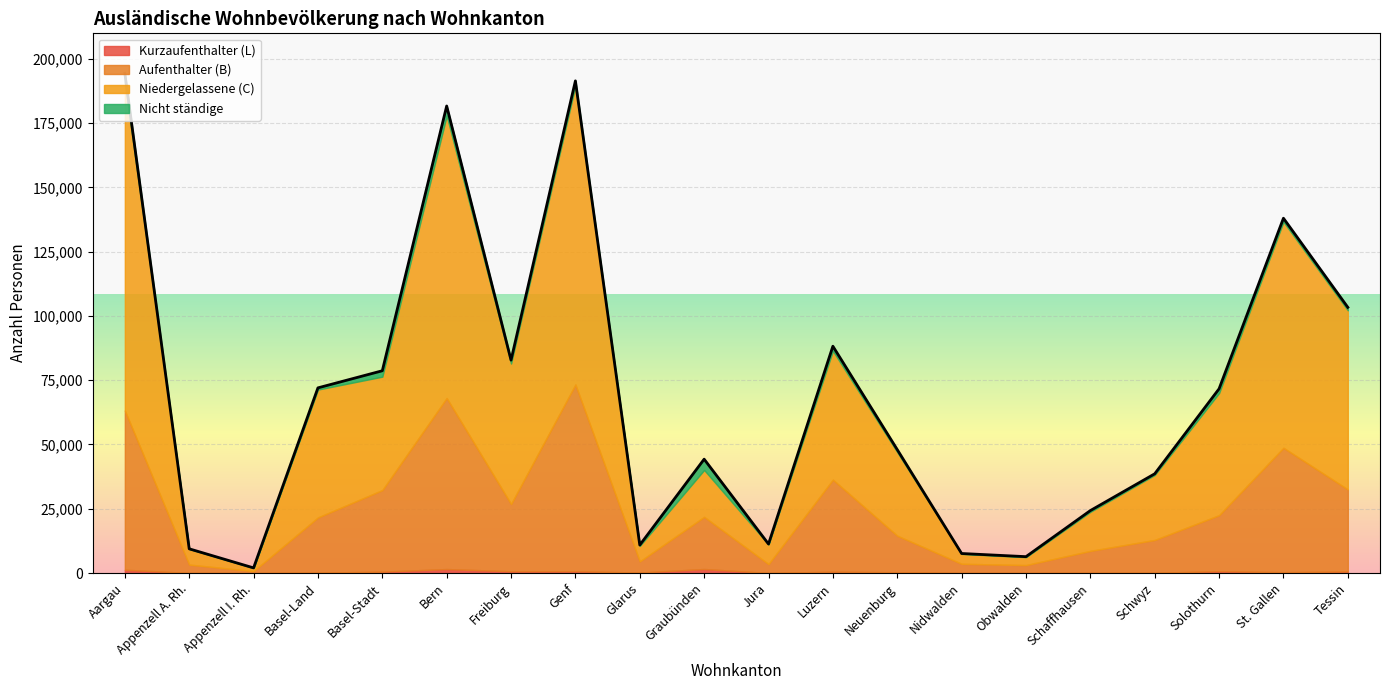

The Kurzaufenthalter (L) series shows 46 at Jura. True or false?

False